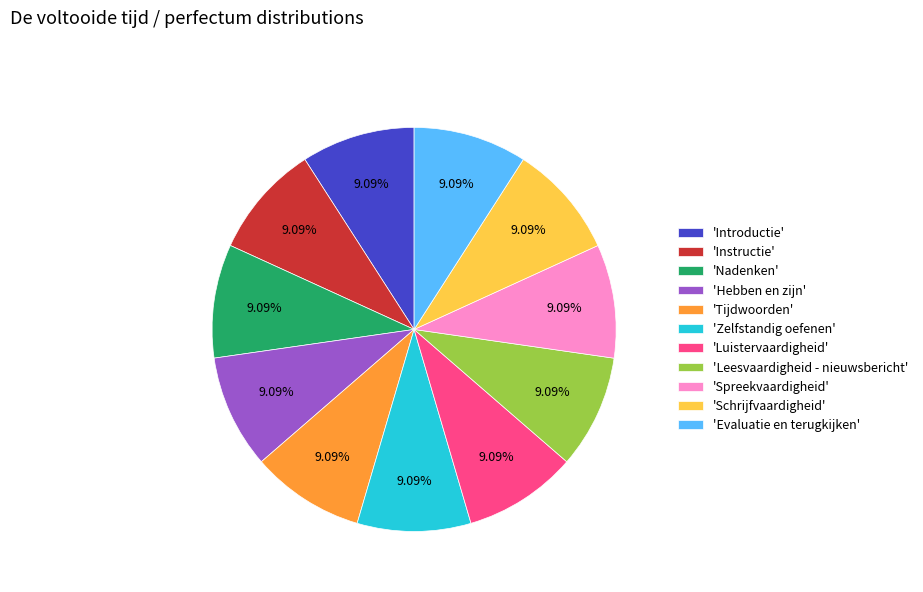

What is the ratio of the value at 'Spreekvaardigheid' to the value at 'Zelfstandig oefenen'?

1.0